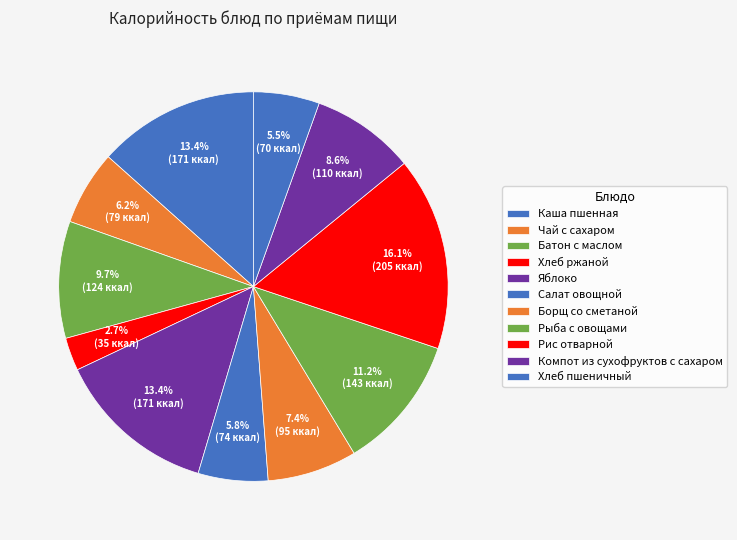

To the nearest percent, what is the difference between the Батон с маслом and Борщ со сметаной slice percentages?

2%